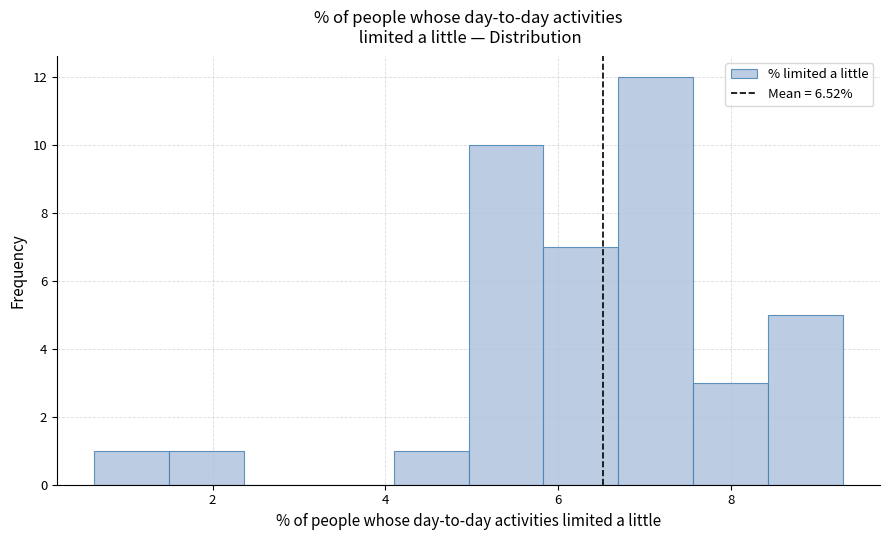

Reading left to right, transcribe this chart: for each bar, give the range it covers on the x-axis and its height. Neither the bar edges nor the heights are printed on the chart, so give them approximately, as read against the axes.

0.6 to 1.4: 1
1.4 to 2.4: 1
2.4 to 3.2: 0
3.2 to 4.0: 0
4.0 to 5.0: 1
5.0 to 5.8: 10
5.8 to 6.6: 7
6.6 to 7.6: 12
7.6 to 8.4: 3
8.4 to 9.2: 5